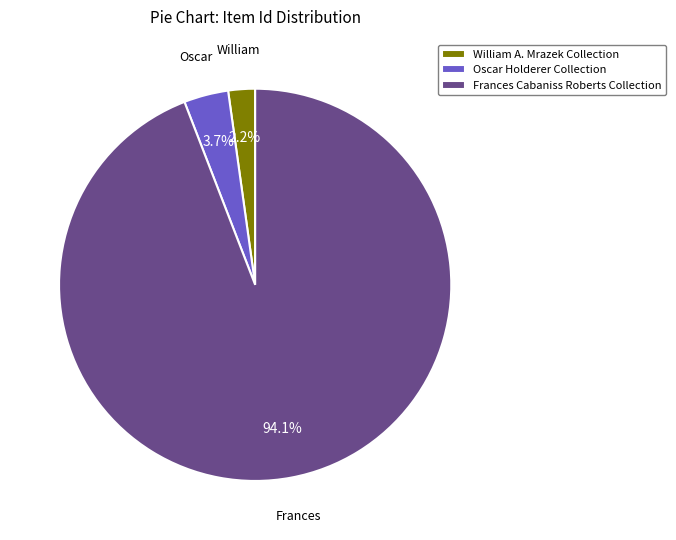

Which has a higher value, Oscar Holderer Collection or William A. Mrazek Collection?

Oscar Holderer Collection